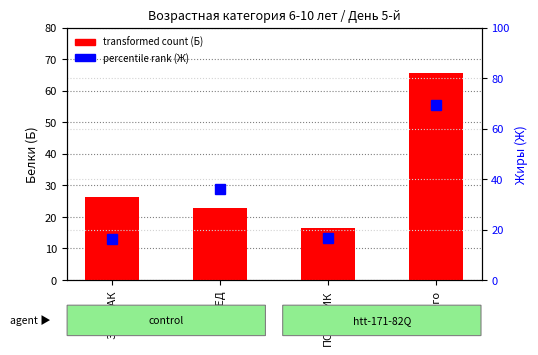

What is the sum of all transformed count (Б) values?

131.5